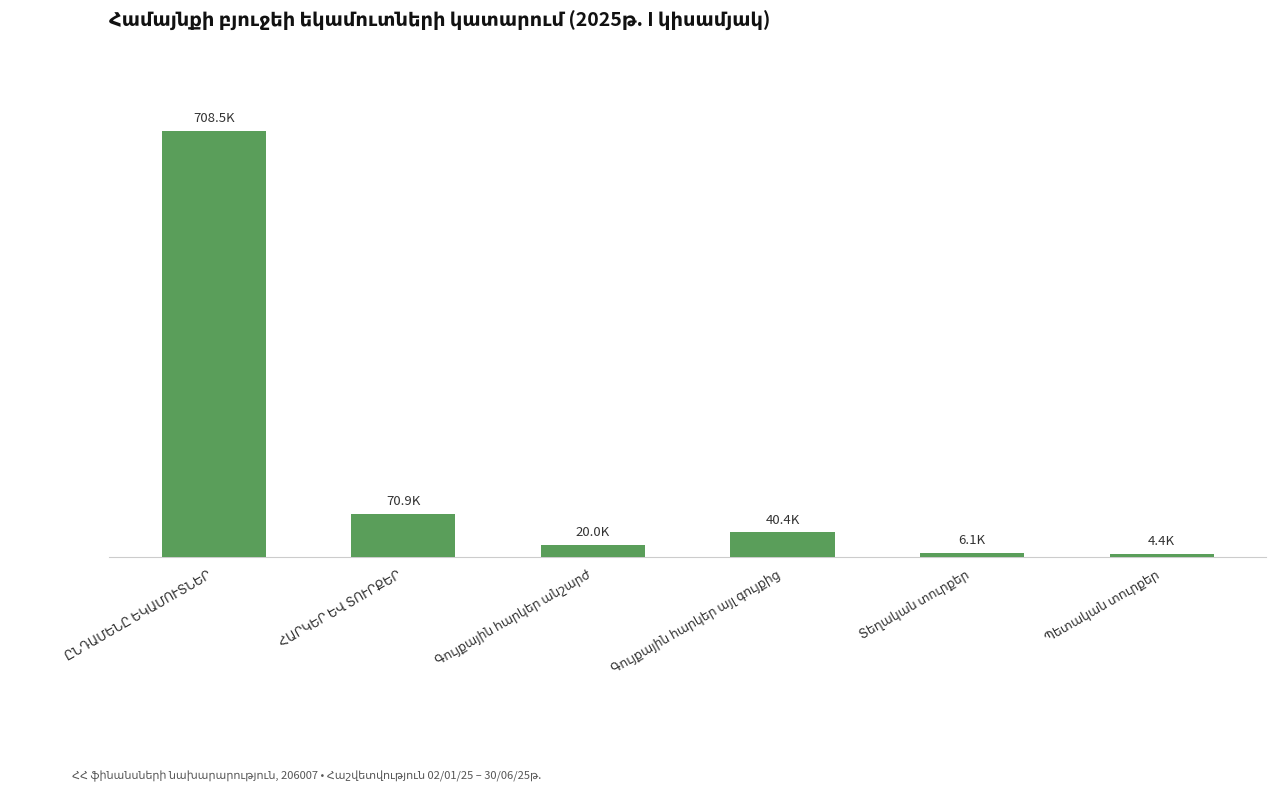

What value does the data have at ՀԱՐԿԵՐ ԵՎ ՏՈՒՐՔԵՐ?

70913.4